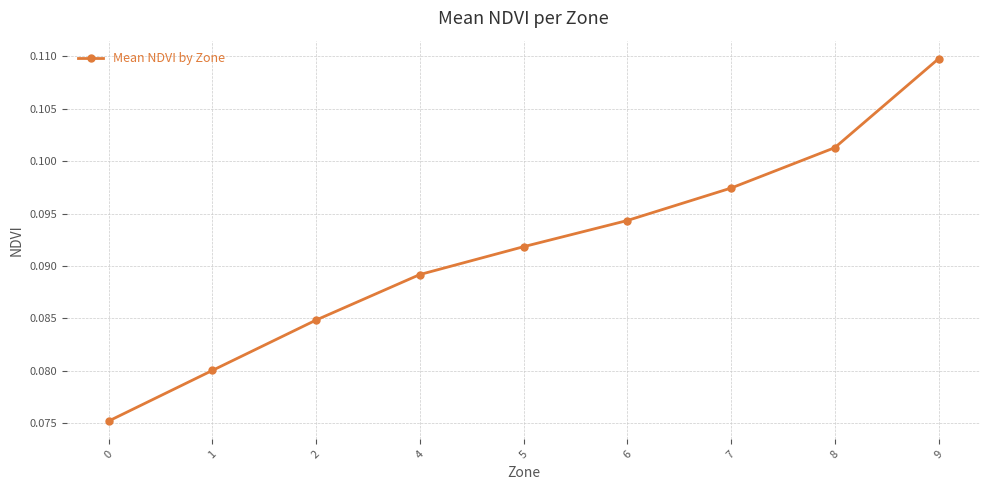

The value at 7 is 0.2. True or false?

False